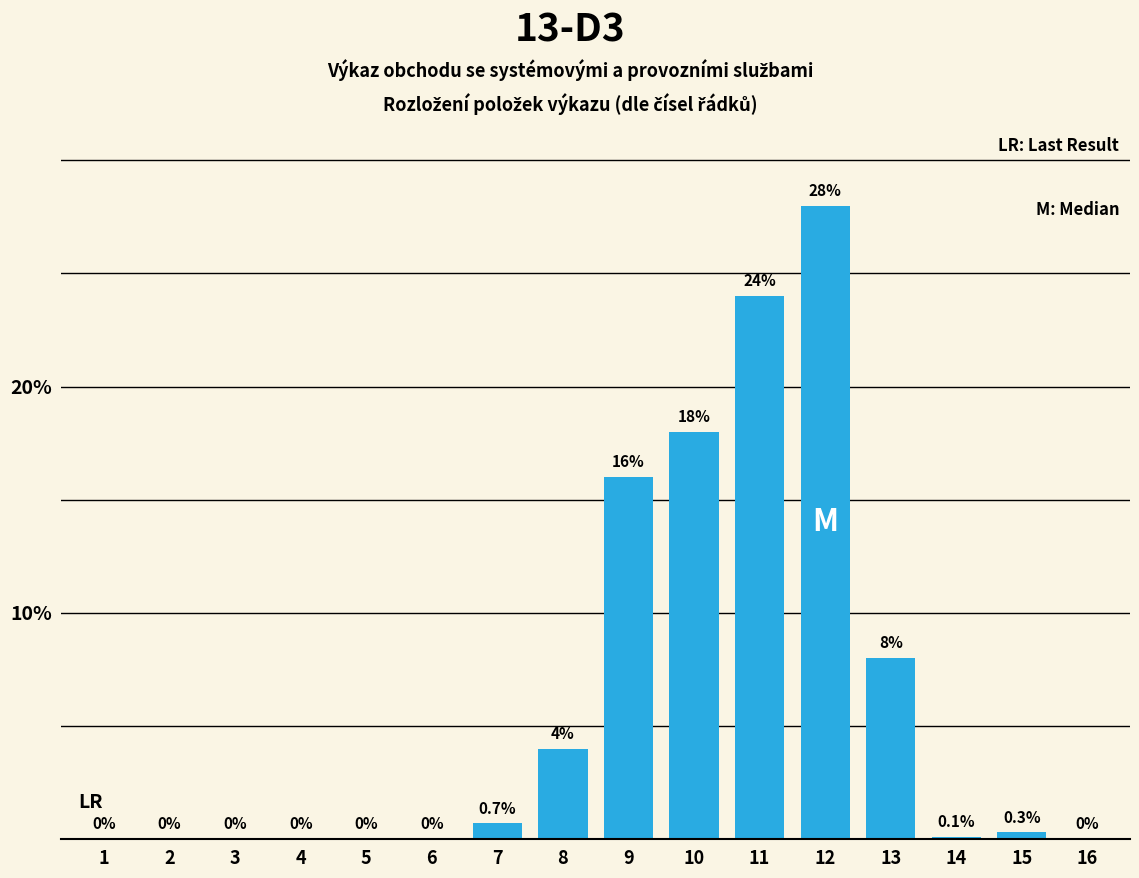

Reading left to right, what are all the values shown in this chart?

1=0.0	2=0.0	3=0.0	4=0.0	5=0.0	6=0.0	7=0.7	8=4.0	9=16.0	10=18.0	11=24.0	12=28.0	13=8.0	14=0.1	15=0.3	16=0.0